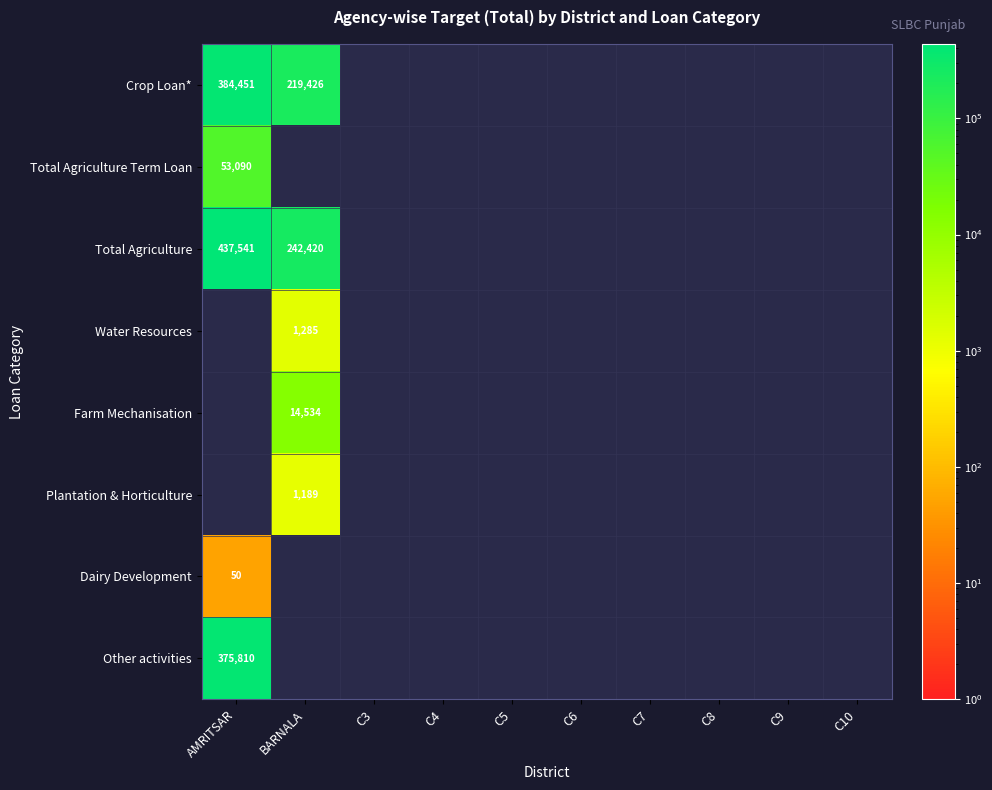

The value of Total Agriculture at BARNALA is 157916. True or false?

False